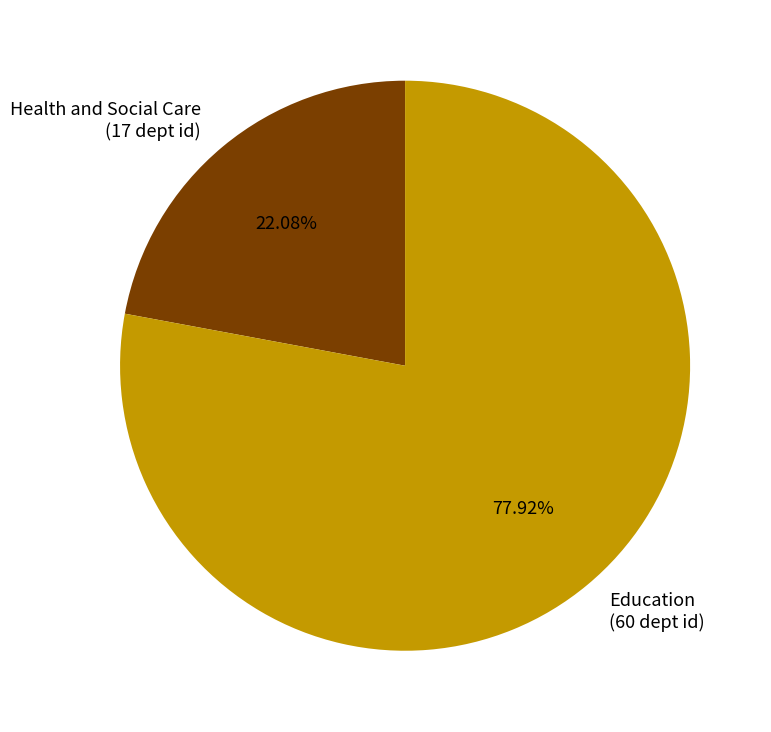

Rank the categories by value from lowest to highest.

Health and Social Care, Education